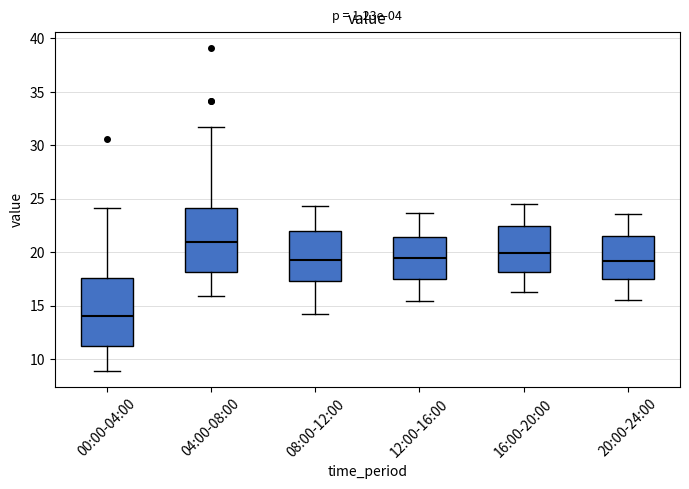

Where is the lower edge of the box for 00:00-04:00 on the y-axis? The values are not printed on the chart, so give them approximately, as read against the axis.

11.0